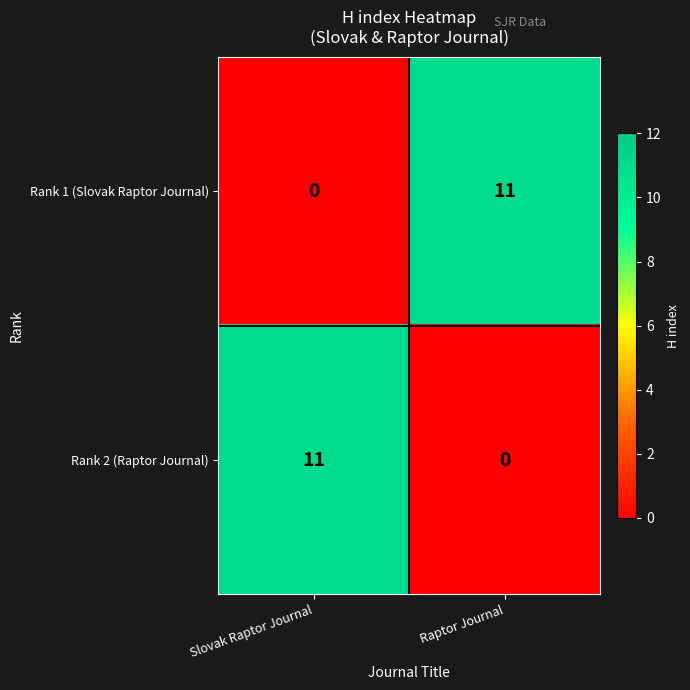

Reading left to right, extract all data points from this chart.

Rank 1 (Slovak Raptor Journal): 0	11
Rank 2 (Raptor Journal): 11	0